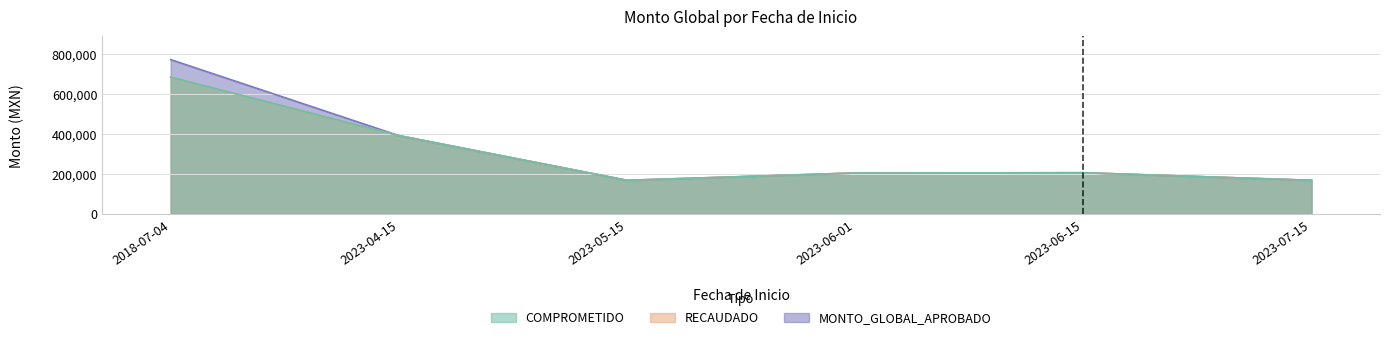

At which category does MONTO_GLOBAL_APROBADO reach its first local peak?

2023-06-15